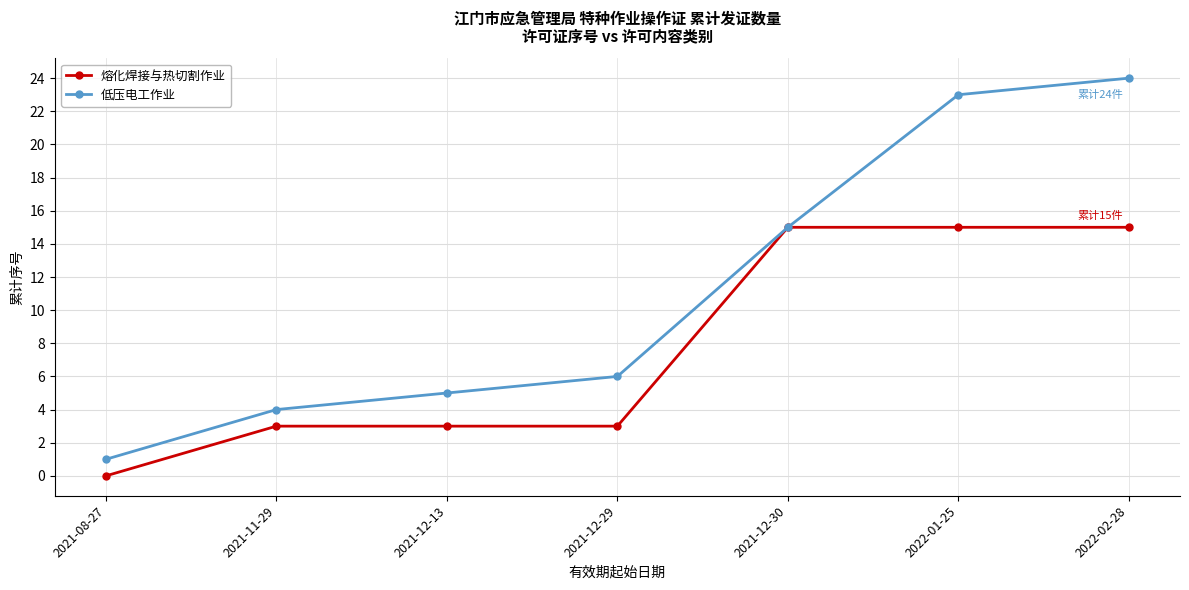

What is the approximate value of 低压电工作业 at 2021-12-29, to the nearest 10?

10